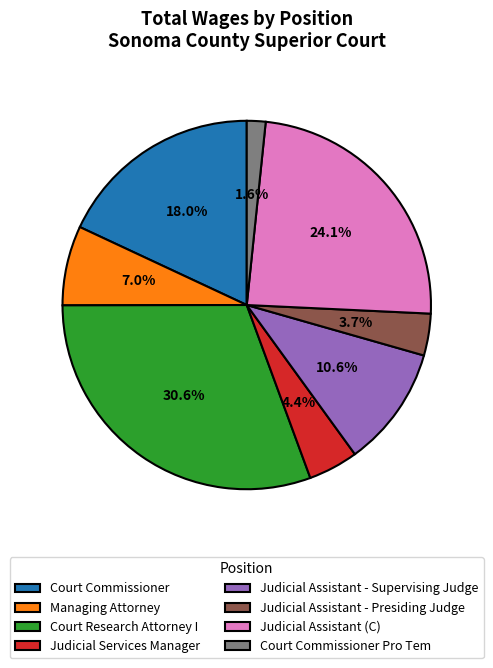

To the nearest percent, what is the combined percentage of Judicial Assistant - Presiding Judge and Court Research Attorney I?

34%